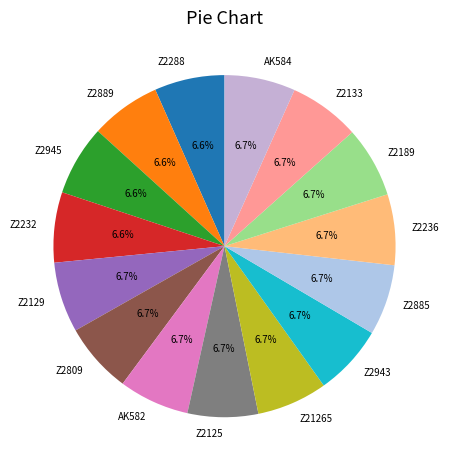

How many slices are in this pie chart?

15